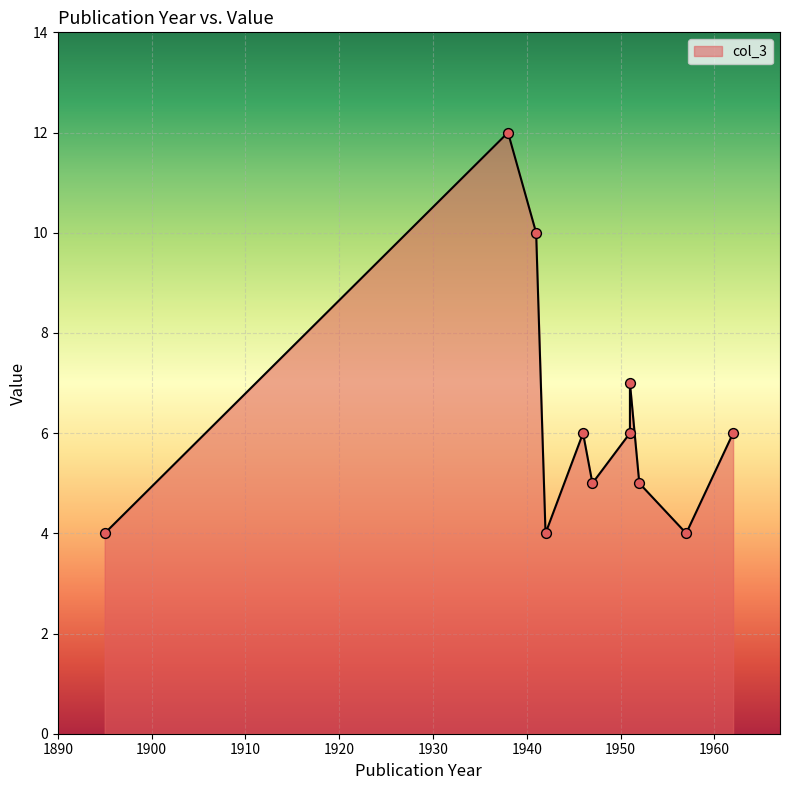

What is the ratio of the value at 1947 to the value at 1941?

0.5